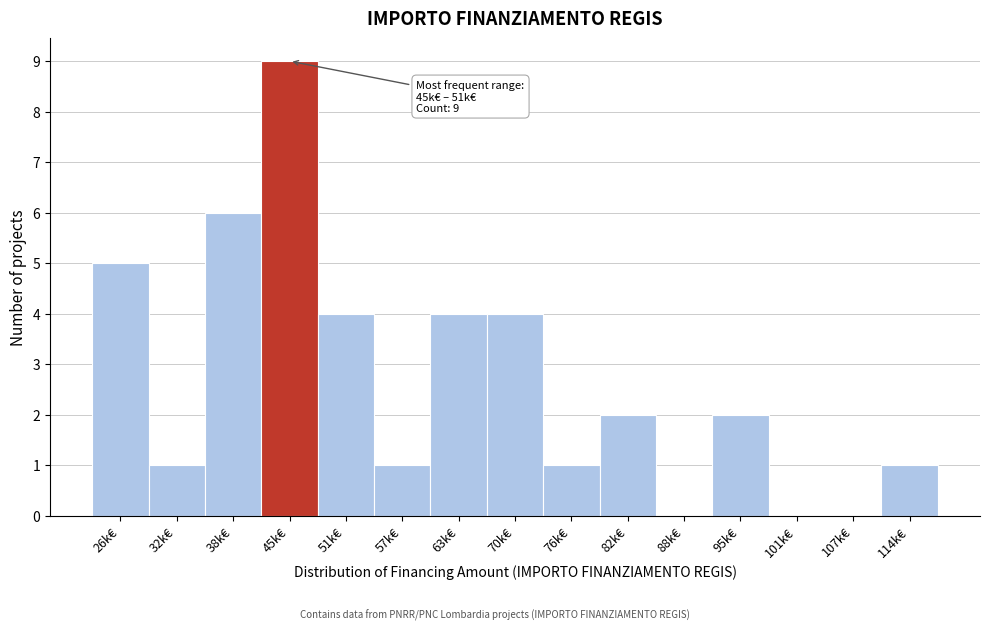

Reading left to right, what are all the values shown in this chart?

26k€=5	32k€=1	38k€=6	45k€=9	51k€=4	57k€=1	63k€=4	70k€=4	76k€=1	82k€=2	88k€=0	95k€=2	101k€=0	107k€=0	114k€=1